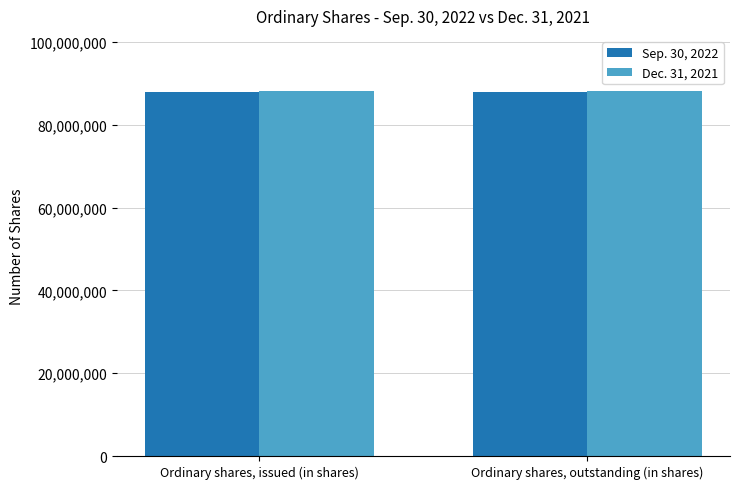

What is the difference between the highest and lowest values at Ordinary shares, issued (in shares)?

371053